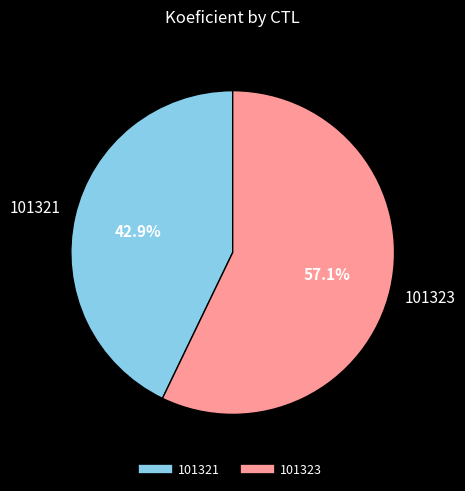

Does 101321 represent more than half of the total?

No